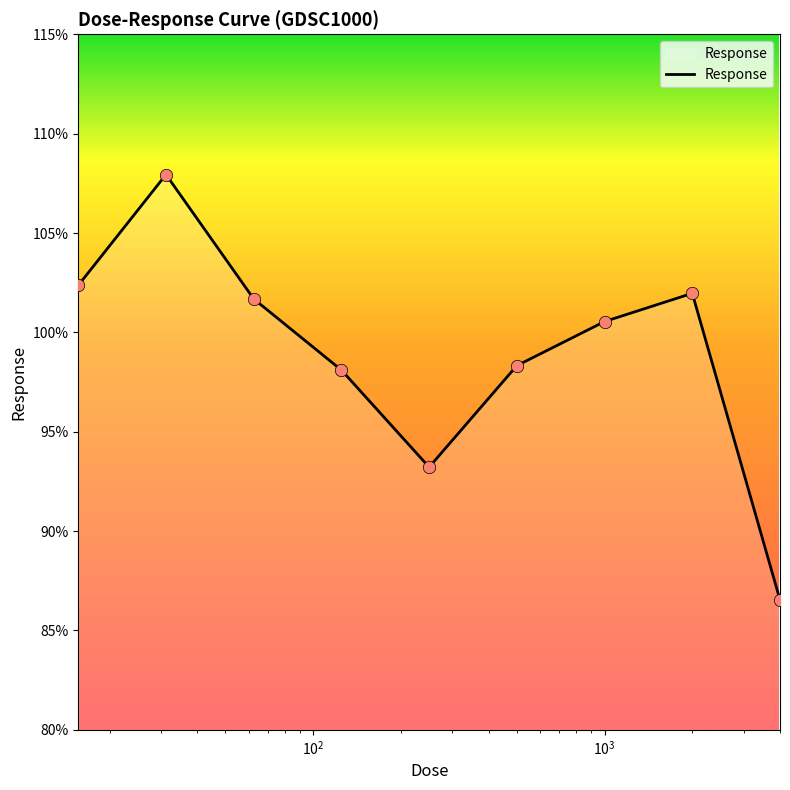

What is the maximum value shown in the chart?

107.9